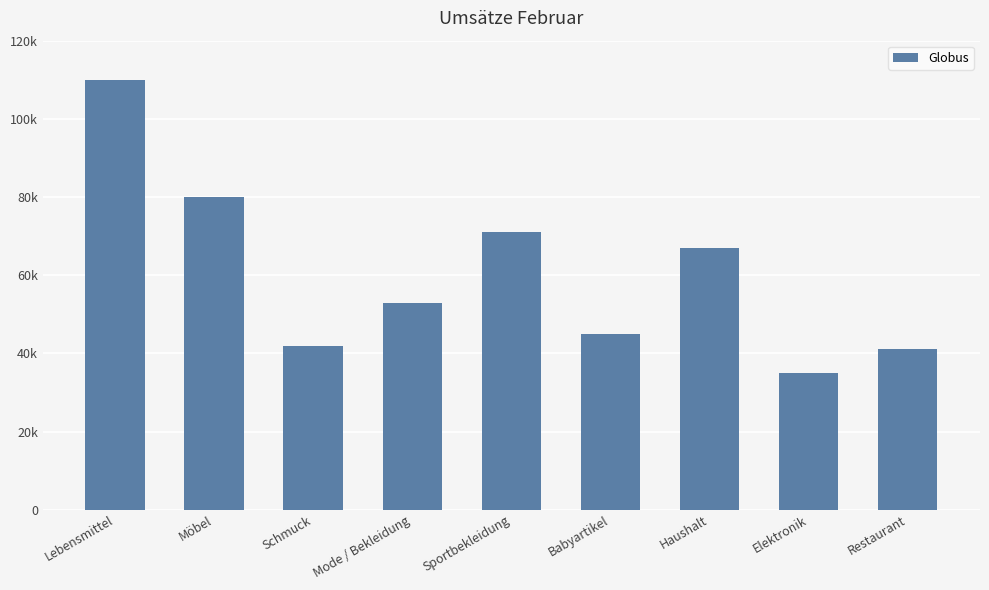

What value does the data have at Möbel, to the nearest 50?

80000